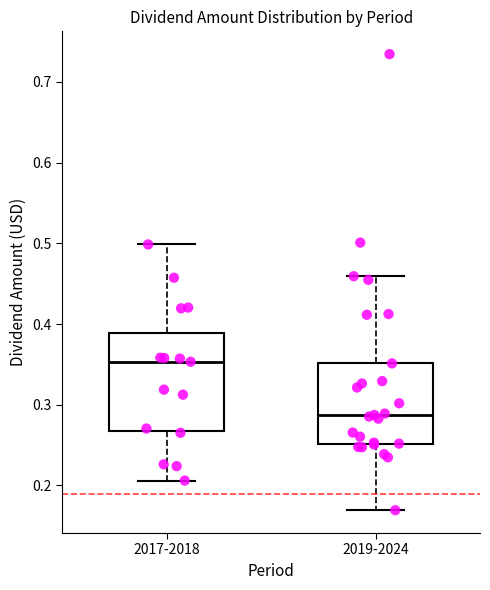

Where is the upper edge of the box for 2017-2018 on the y-axis? The values are not printed on the chart, so give them approximately, as read against the axis.

0.39